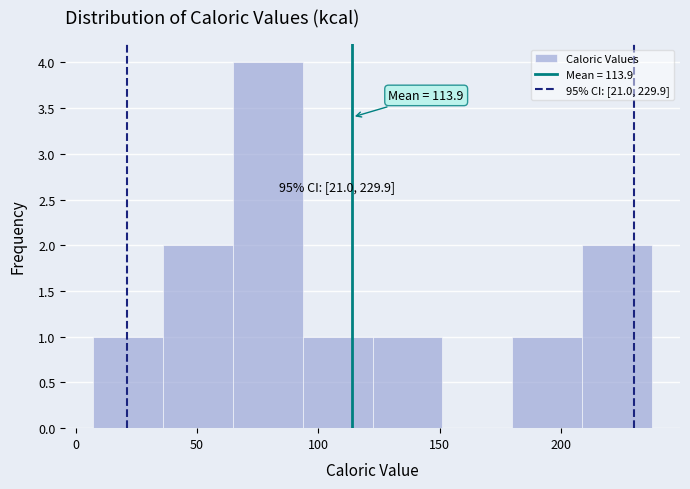

Over which range of the x-axis is the bar tallest?

65 to 95